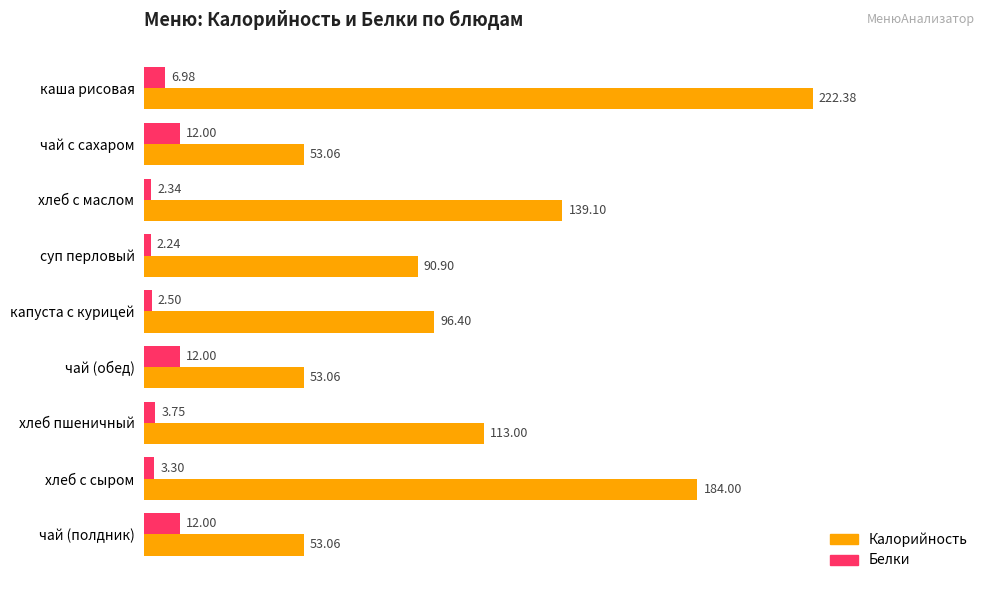

At which label is Белки closest to 7?

каша рисовая